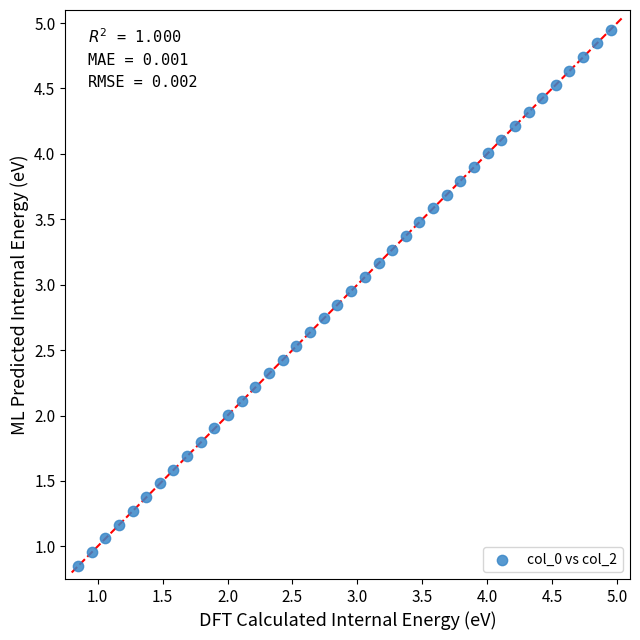

What is the range of X values (max minus min)?

4.1